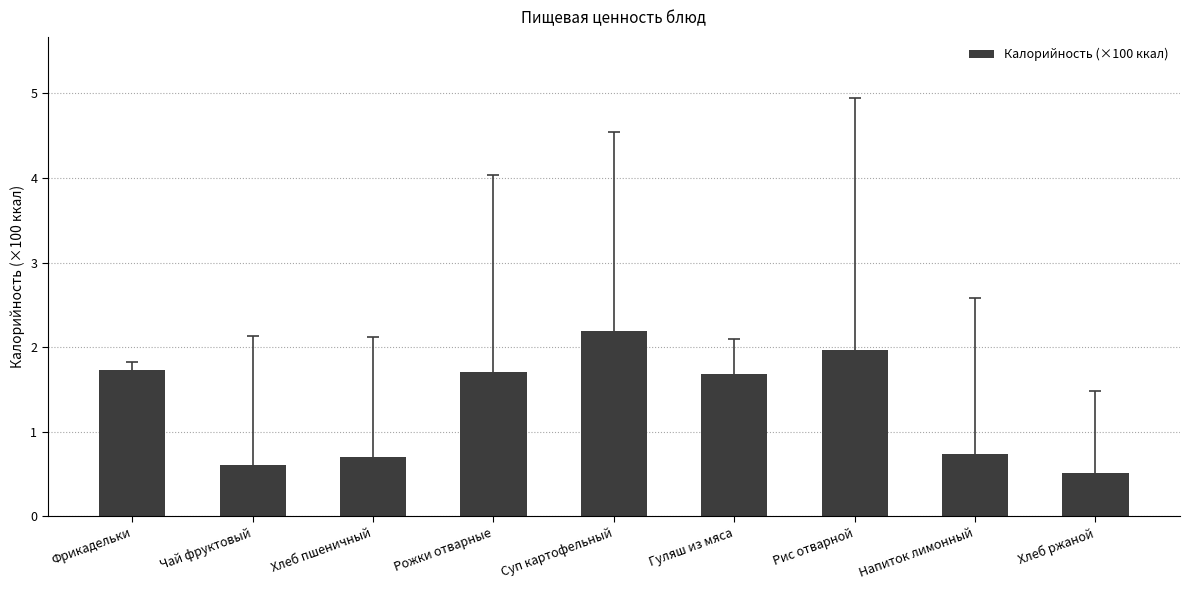

What is the difference between the values at Напиток лимонный and Хлеб ржаной?

0.2